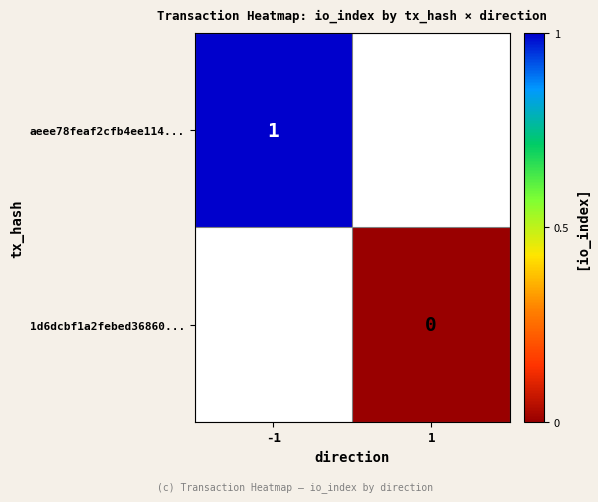

True or false: aeee78feaf2cfb4ee114... has a value of 1 at -1.

True